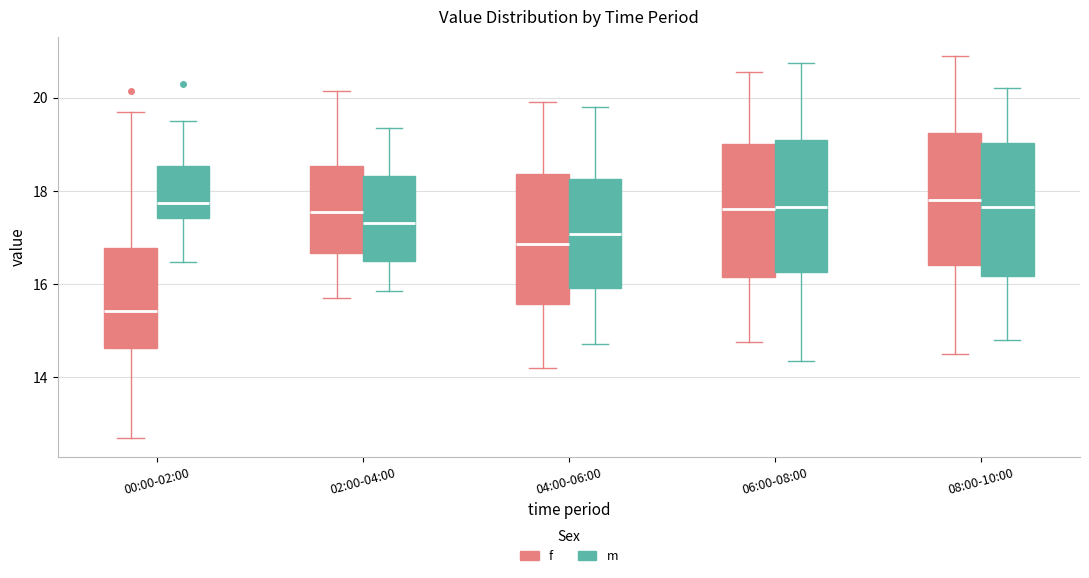

Where is the upper edge of the box for 08:00-10:00 (m) on the y-axis? The values are not printed on the chart, so give them approximately, as read against the axis.

19.0